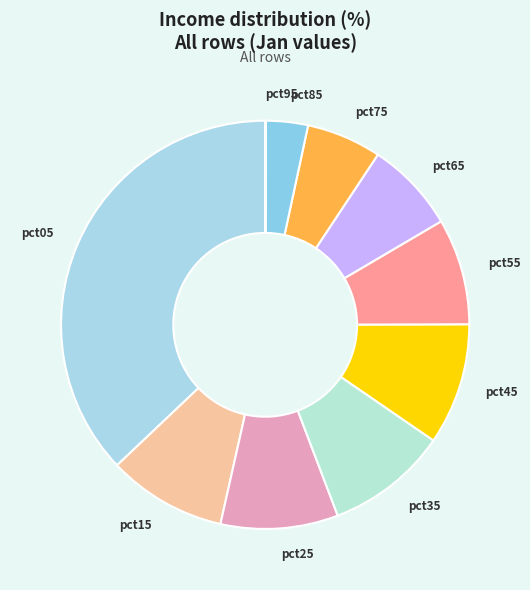

The pct65 slice represents 12% of the pie. True or false?

False